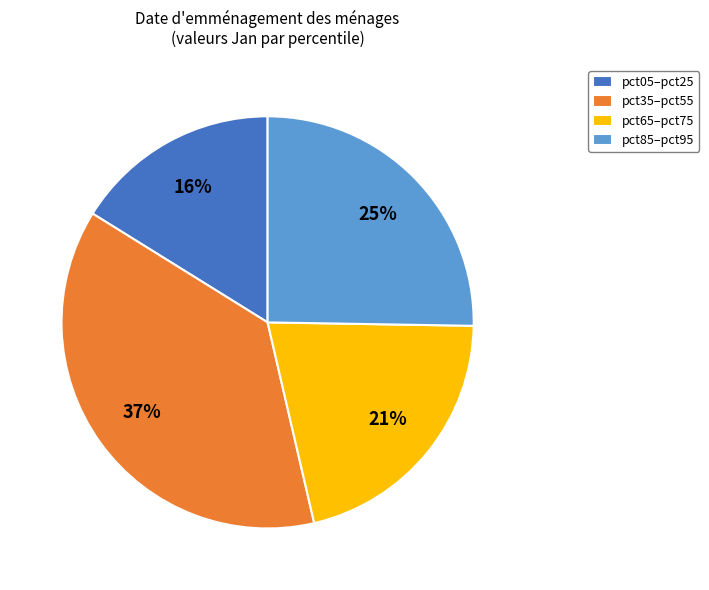

What is the largest slice in the pie chart?

pct35–pct55